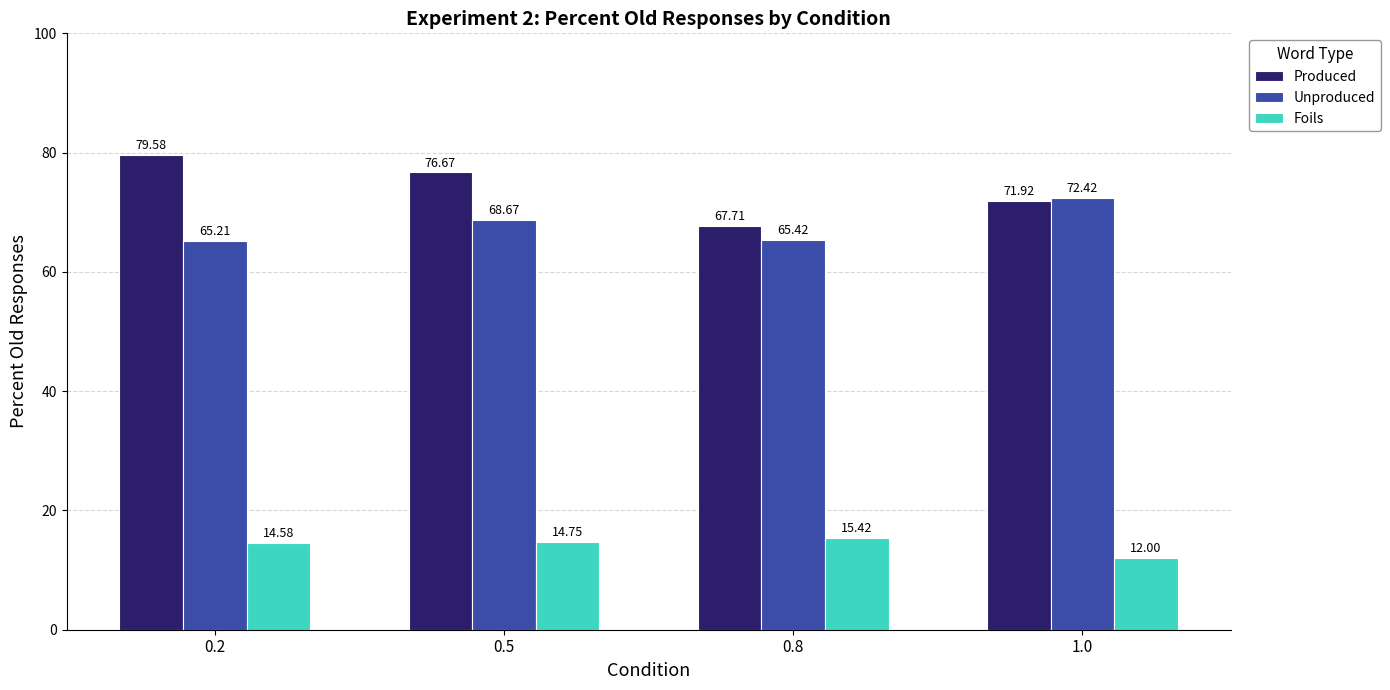

What is the label of the 1st bar from the right?

1.0